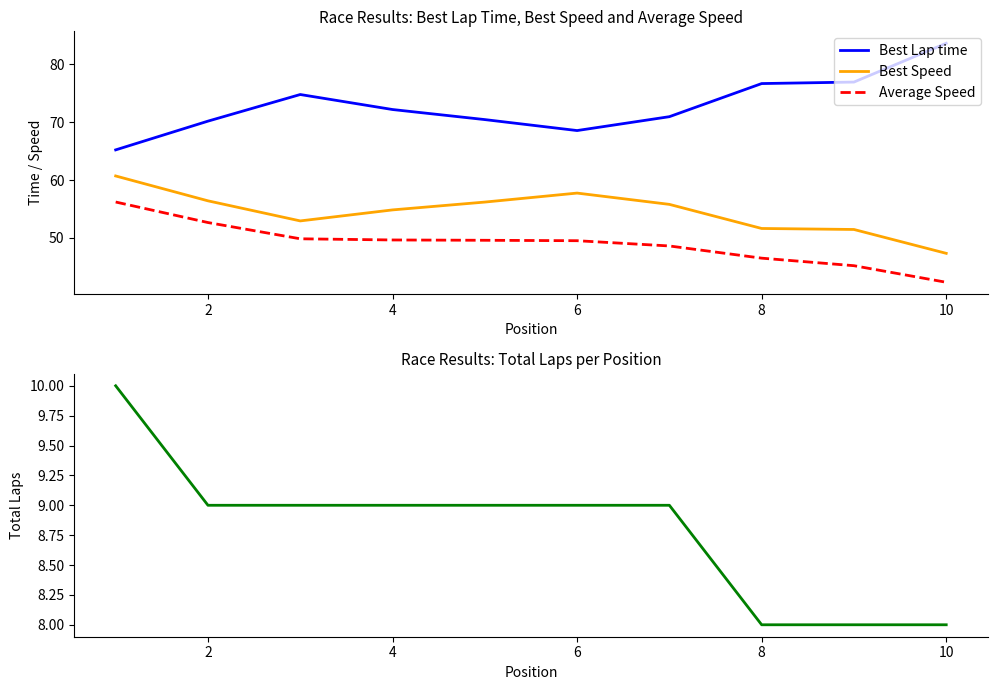

The value of Total Laps at 10 is 9.0. True or false?

True